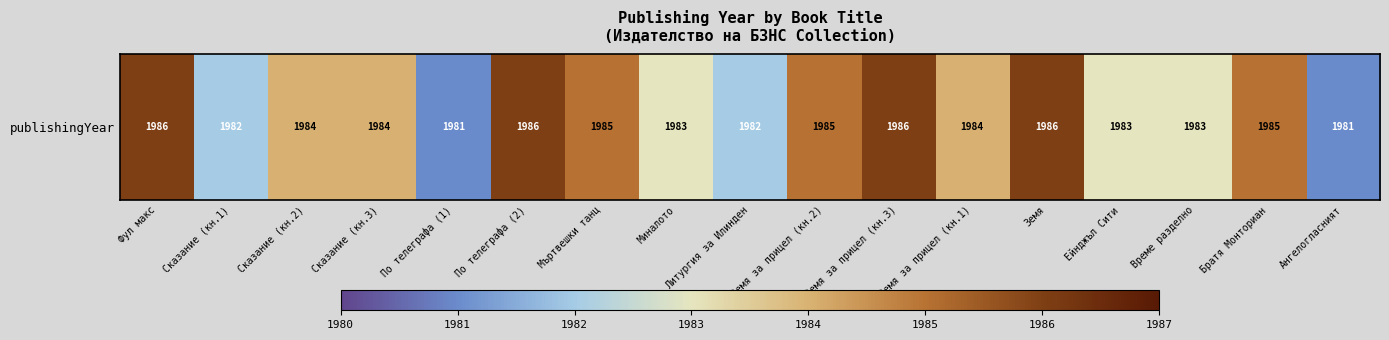

What is the difference between the values at Сказание (кн.3) and Миналото?

1